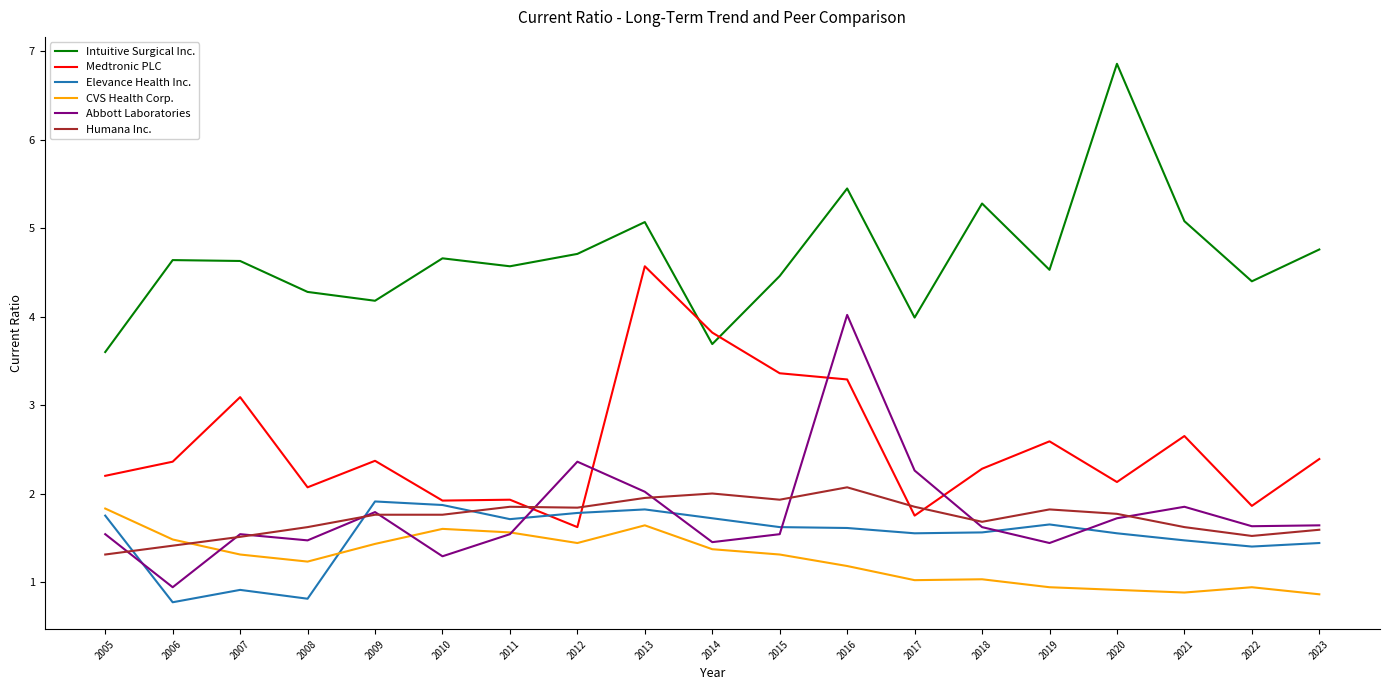

The Abbott Laboratories series shows 1.7 at 2020. True or false?

True